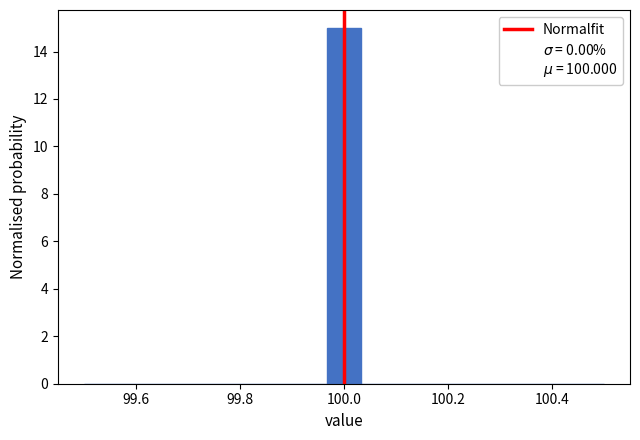

Read against the x-axis, roughly where is the centre of the tallest bar?

100.00